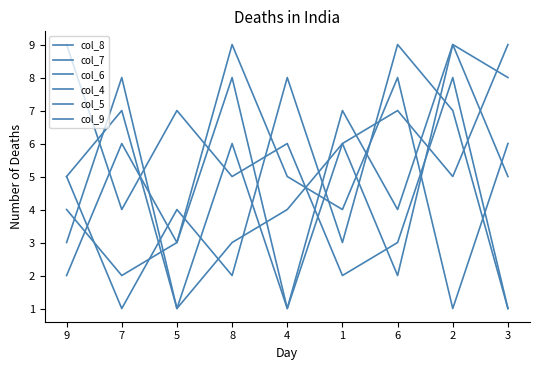

Rank the series at 2 from lowest to highest value.

col_6, col_9, col_7, col_5, col_8, col_4